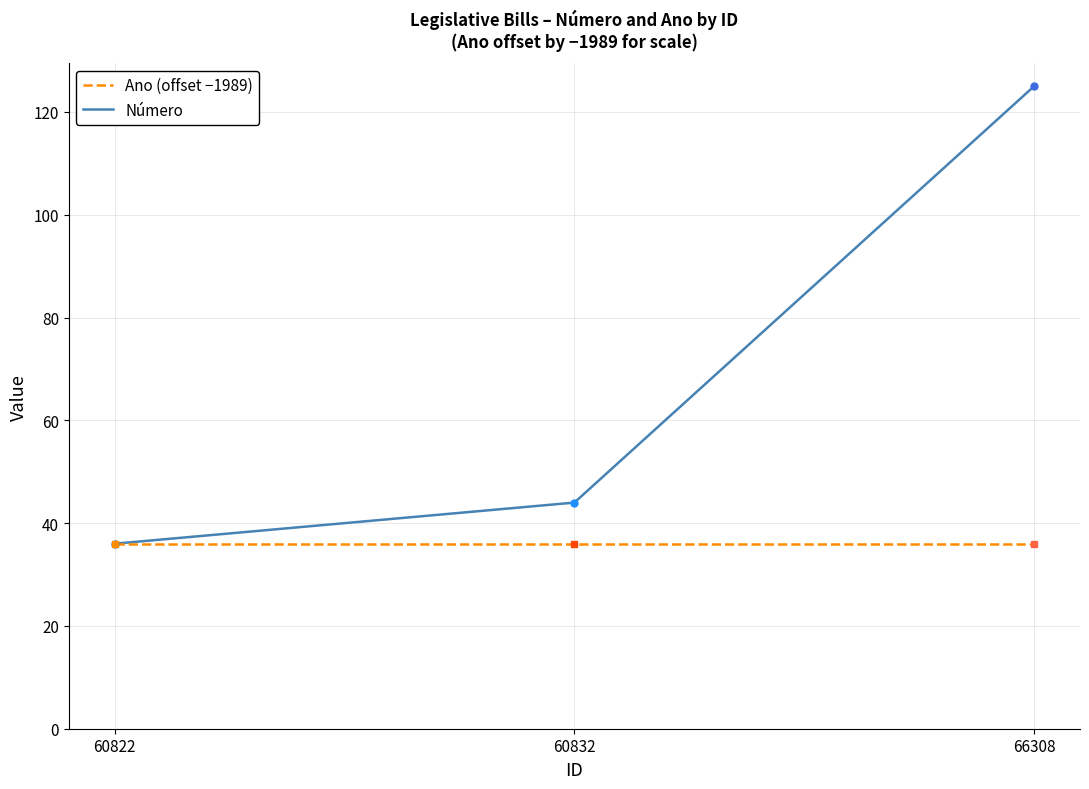

How many categories are shown in the chart?

3